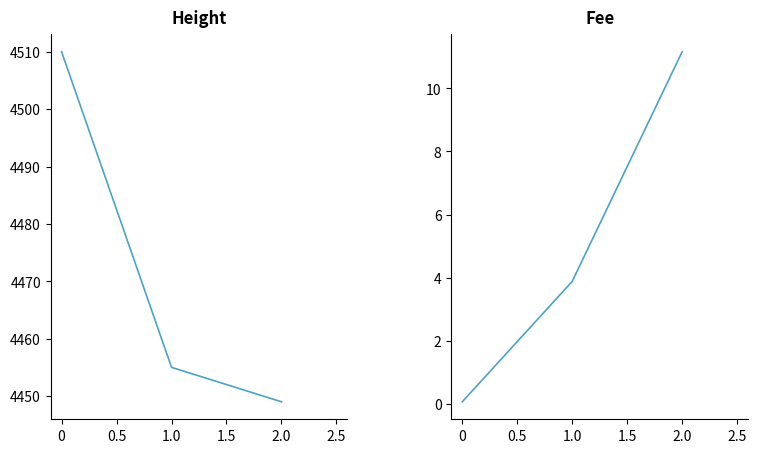

Reading left to right, extract all data points from this chart.

Height: 4510.0	4455.0	4449.0
Fee: 0.1	3.9	11.2